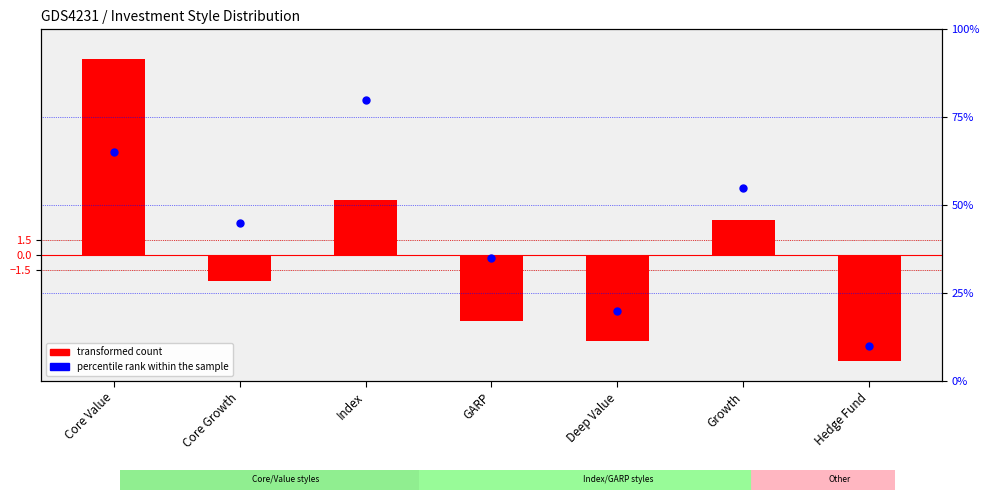

At which category is the sum across all series the highest?

Index